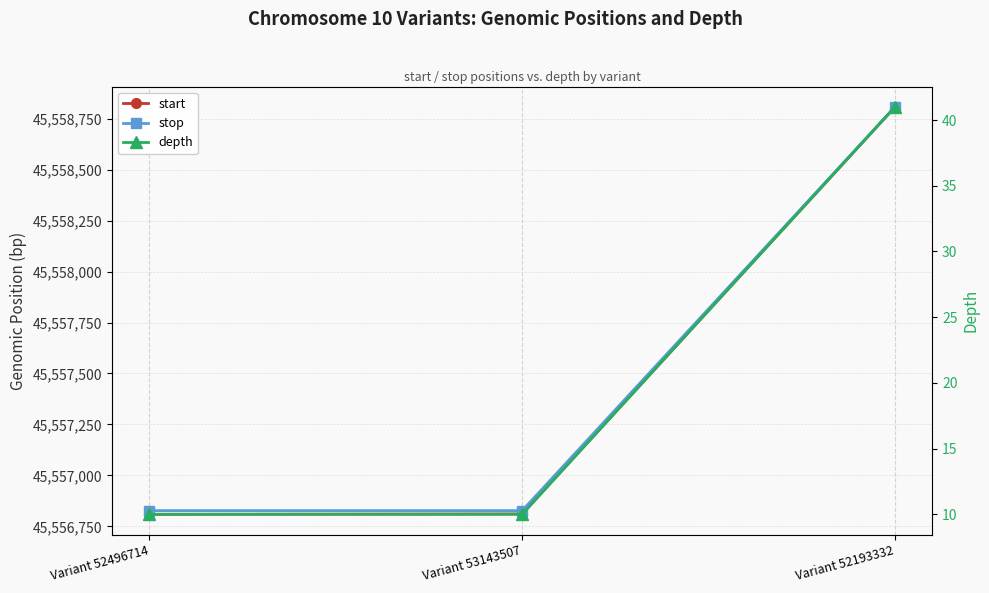

What are all the series names shown in the legend?

start, stop, depth